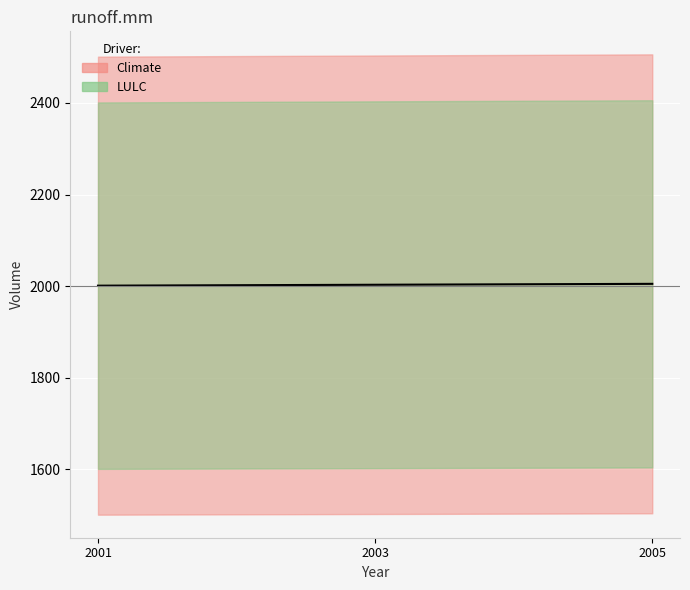

List the labels in order of value, smallest first.

2001, 2003, 2005